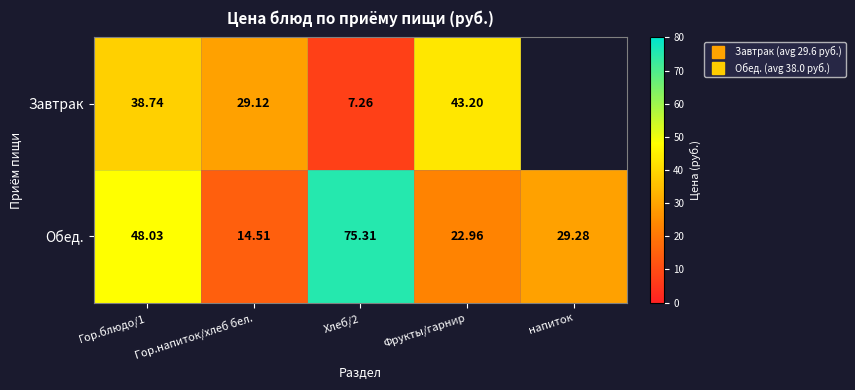

Which series has the largest total across all categories?

Обед.